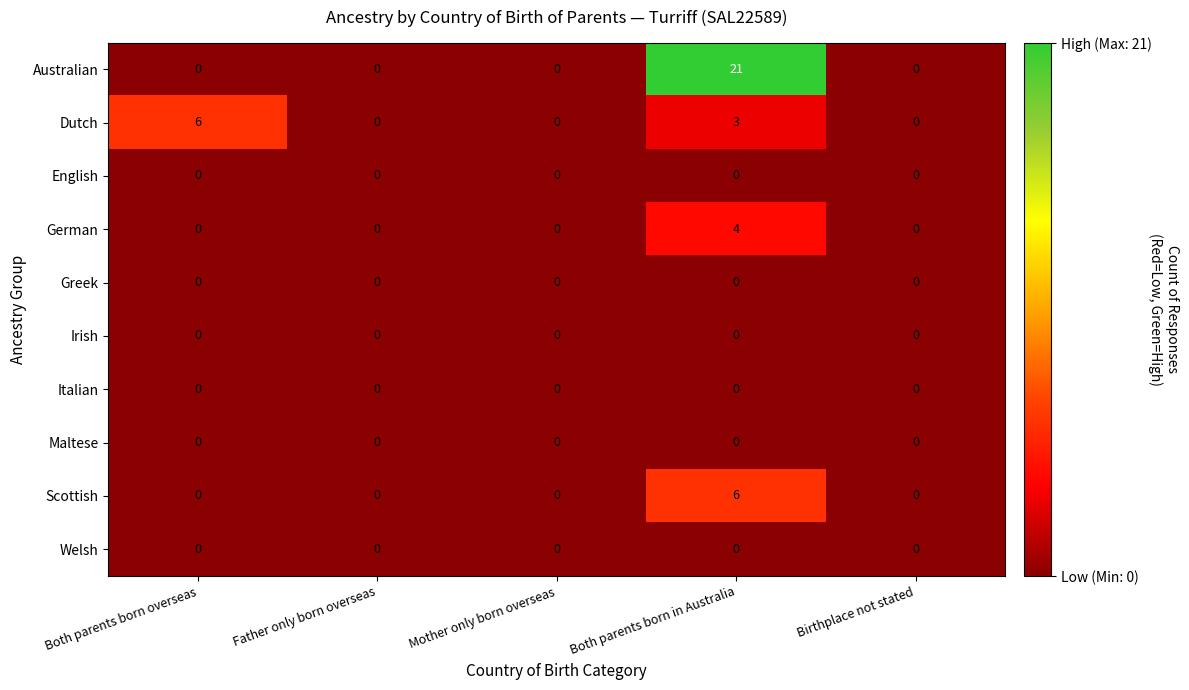

Which series has the widest spread of values?

Australian